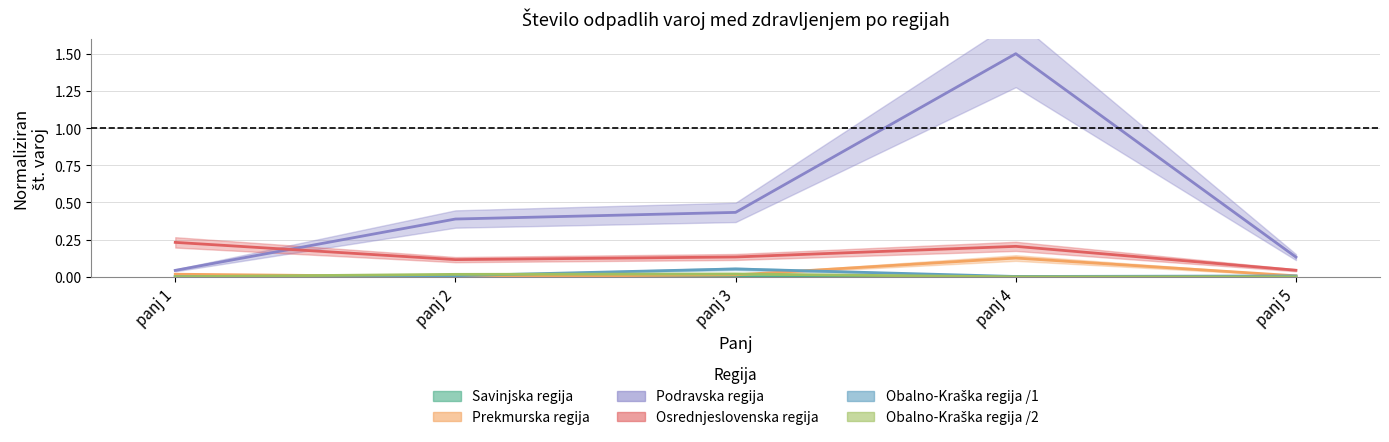

Reading left to right, extract all data points from this chart.

Savinjska regija: panj 1=0.0	panj 2=0.0	panj 3=0.0	panj 4=0.0	panj 5=0.0
Prekmurska regija: panj 1=0.0	panj 2=0.0	panj 3=0.0	panj 4=0.1	panj 5=0.0
Podravska regija: panj 1=0.0	panj 2=0.4	panj 3=0.4	panj 4=1.5	panj 5=0.1
Osrednjeslovenska regija: panj 1=0.2	panj 2=0.1	panj 3=0.1	panj 4=0.2	panj 5=0.0
Obalno-Kraška regija /1: panj 1=0.0	panj 2=0.0	panj 3=0.1	panj 4=0.0	panj 5=0.0
Obalno-Kraška regija /2: panj 1=0.0	panj 2=0.0	panj 3=0.0	panj 4=0.0	panj 5=0.0